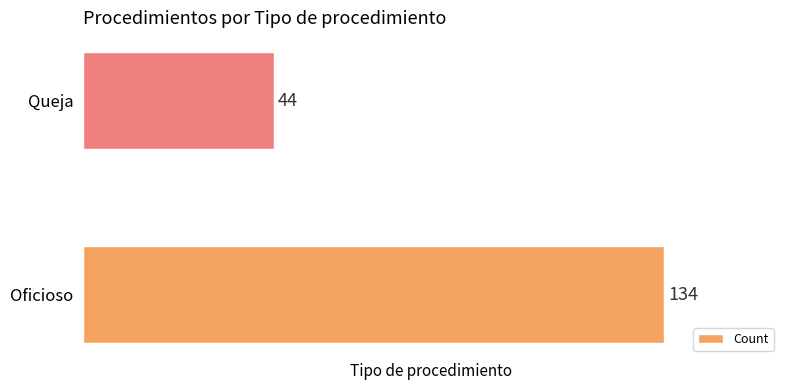

How many categories are shown in the chart?

2